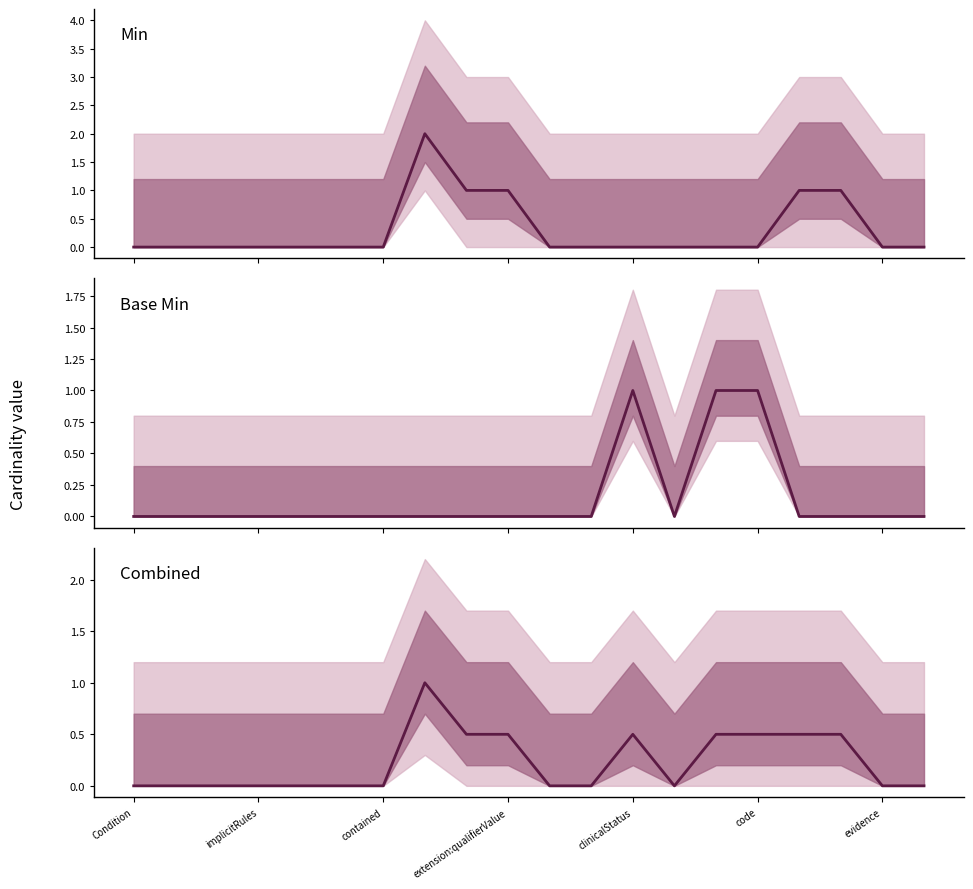

Read the Min value at 7.

2.0